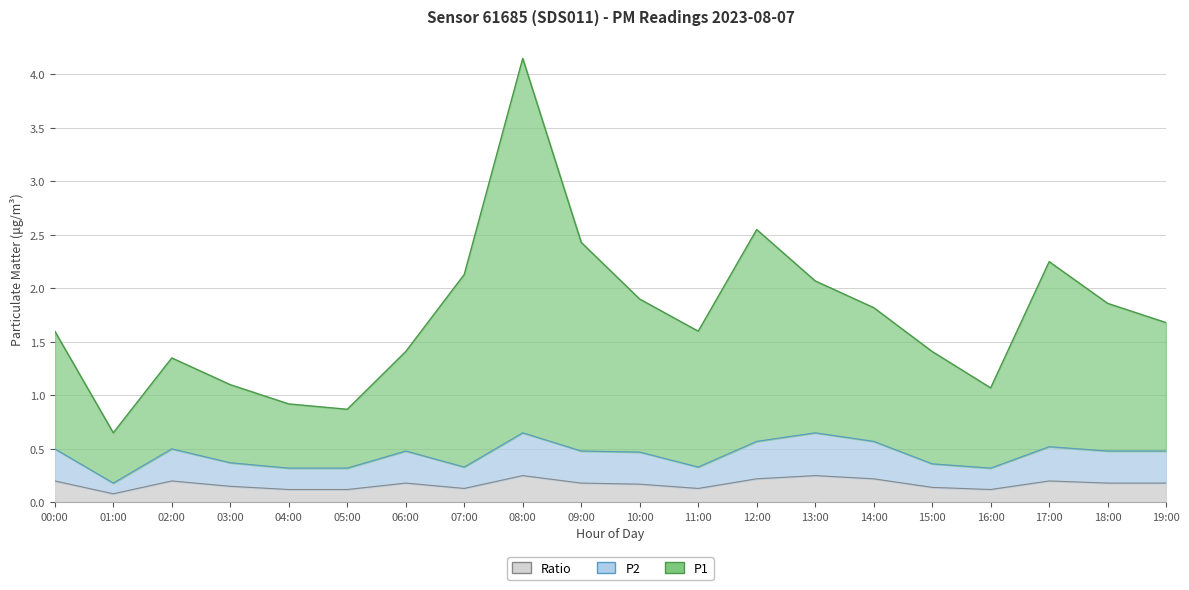

What position from the right is 10:00?

10